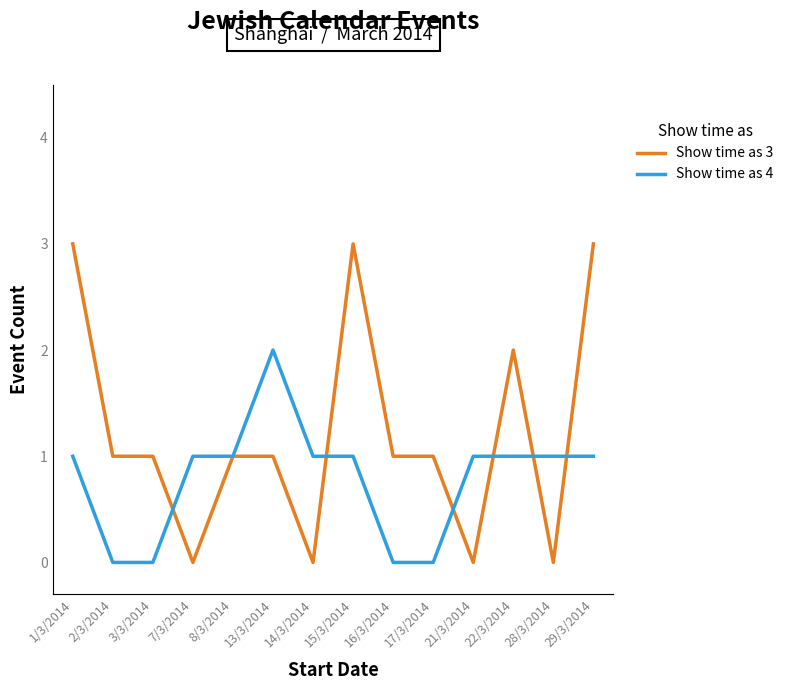

How many distinct data groups are displayed?

2